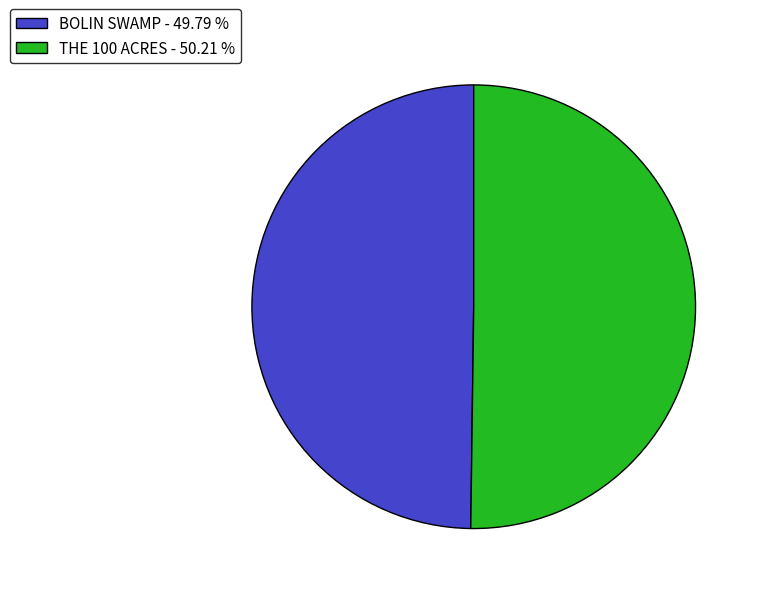

Count the number of slices in the pie.

2